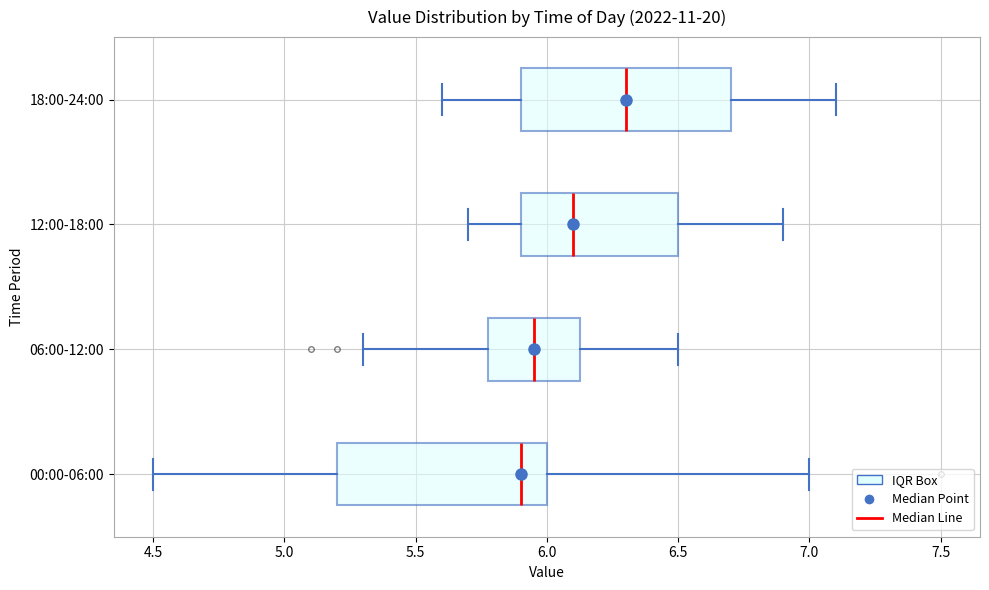

Where is the left edge of the box for 18:00-24:00 on the x-axis? The values are not printed on the chart, so give them approximately, as read against the axis.

5.90